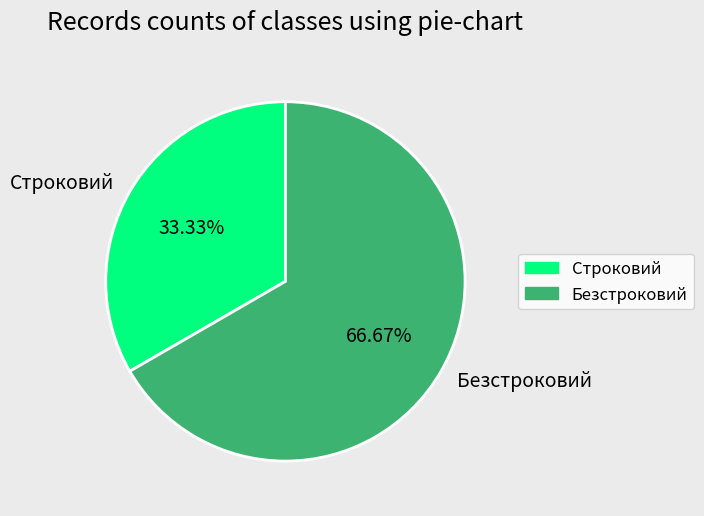

Is there a majority slice in this chart?

Yes